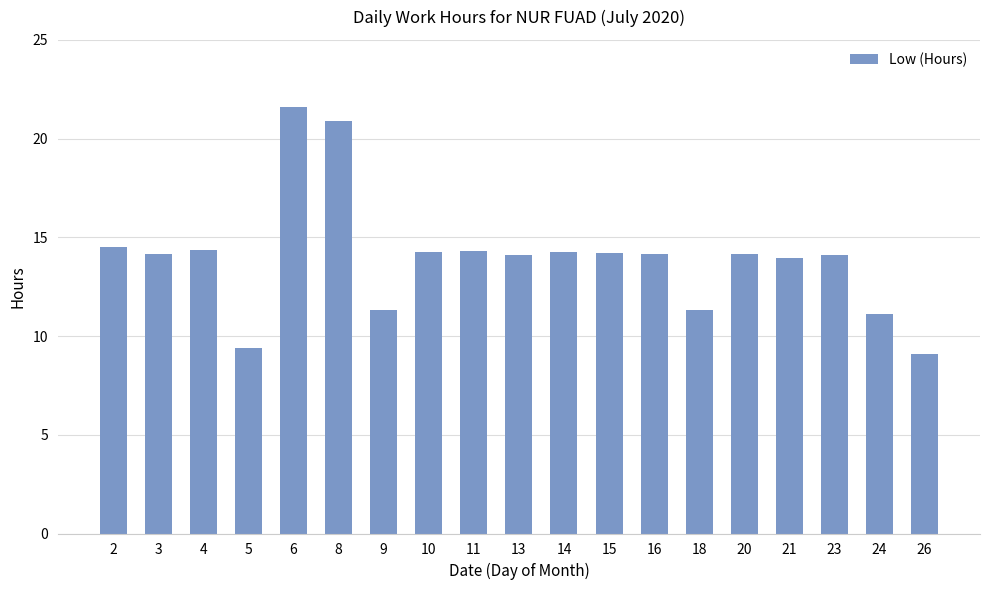

What is the difference between the values at 8 and 6?

0.7